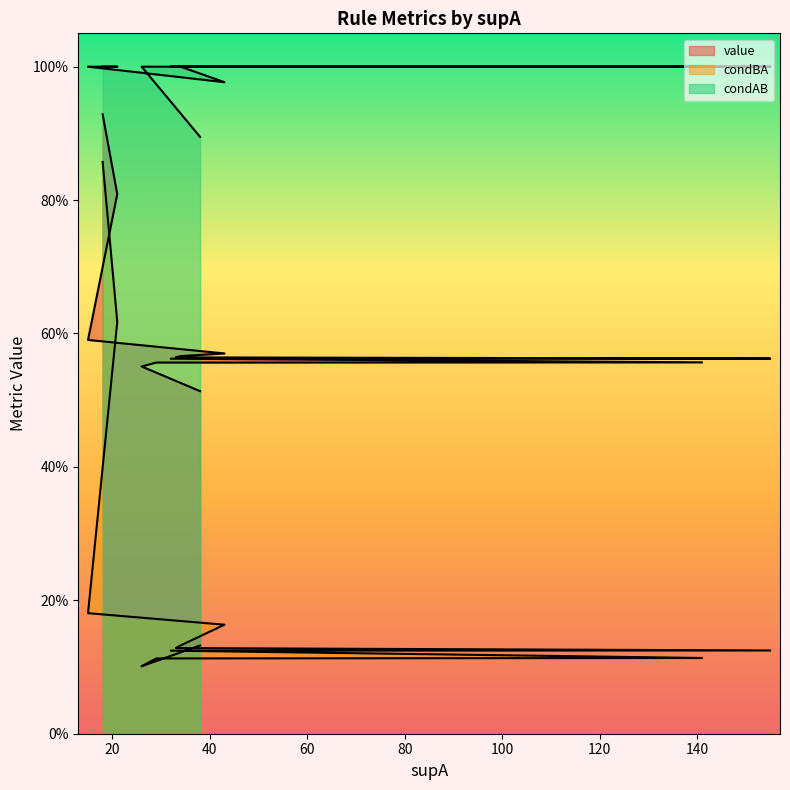

What is the difference between the maximum and minimum values in the value series?

0.4